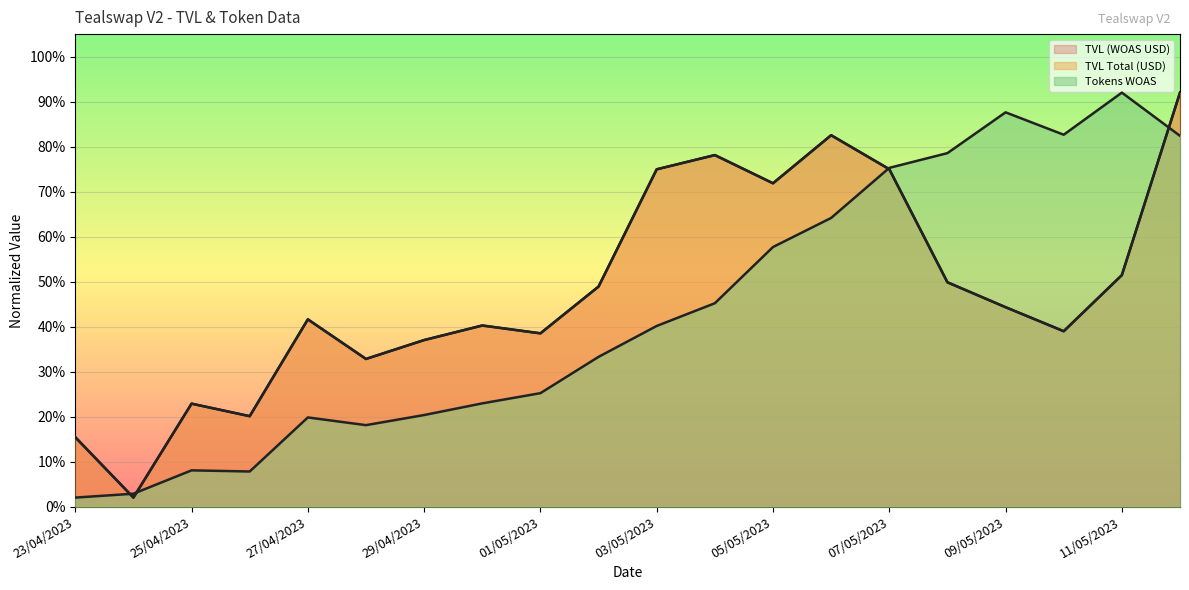

How many interior local valleys does the TVL (WOAS USD) series have?

6